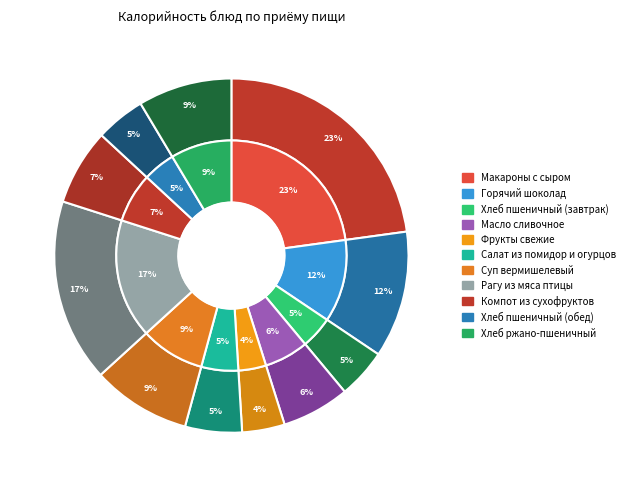

What percentage is NOT represented by Хлеб пшеничный (обед)?

95.5%